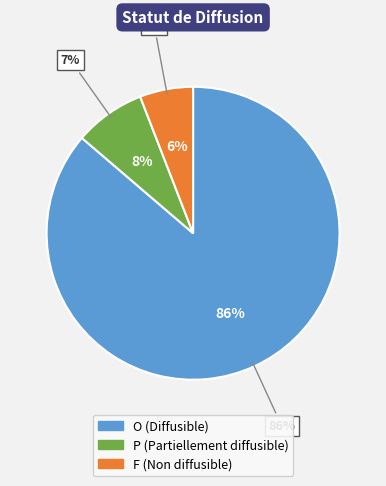

How many segments does this pie chart have?

3